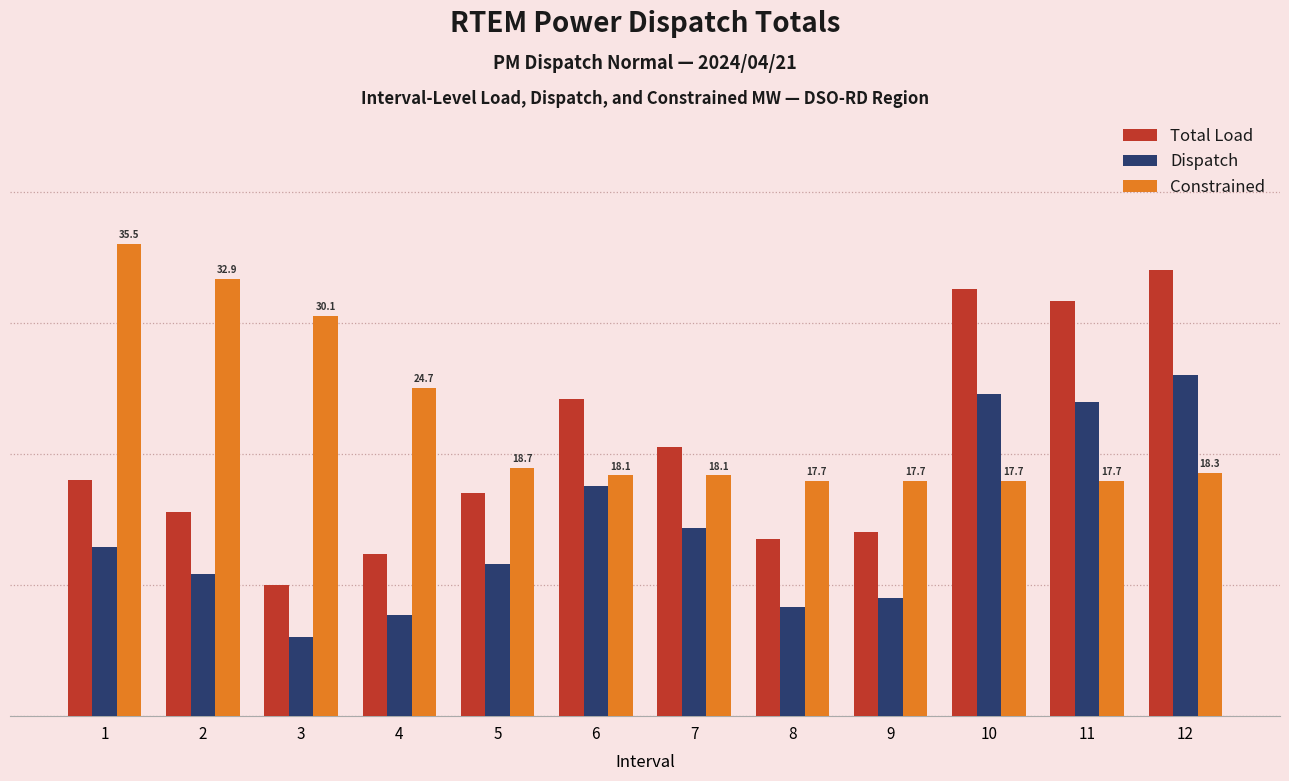

The value of Constrained at 12 is 12.5. True or false?

False